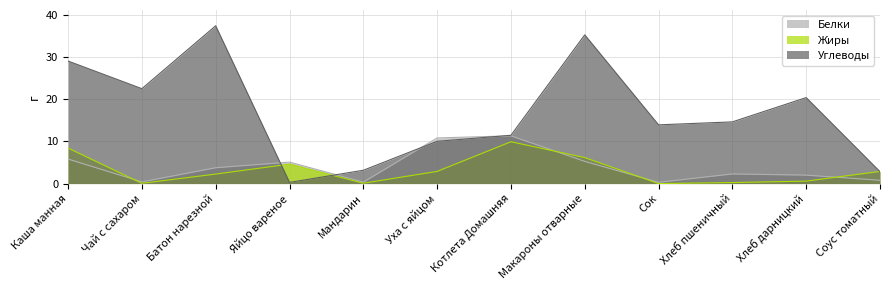

Between Сок and Соус томатный, which series saw the biggest shift?

Углеводы